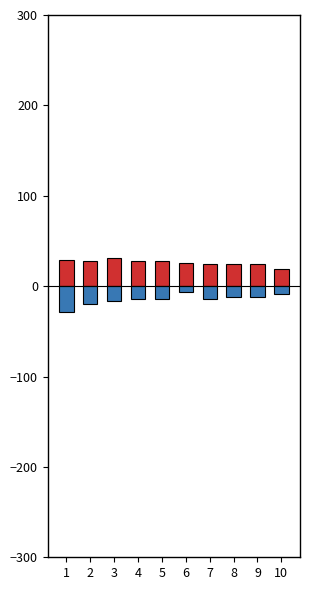

Which has a higher value, 7 or 3?

3